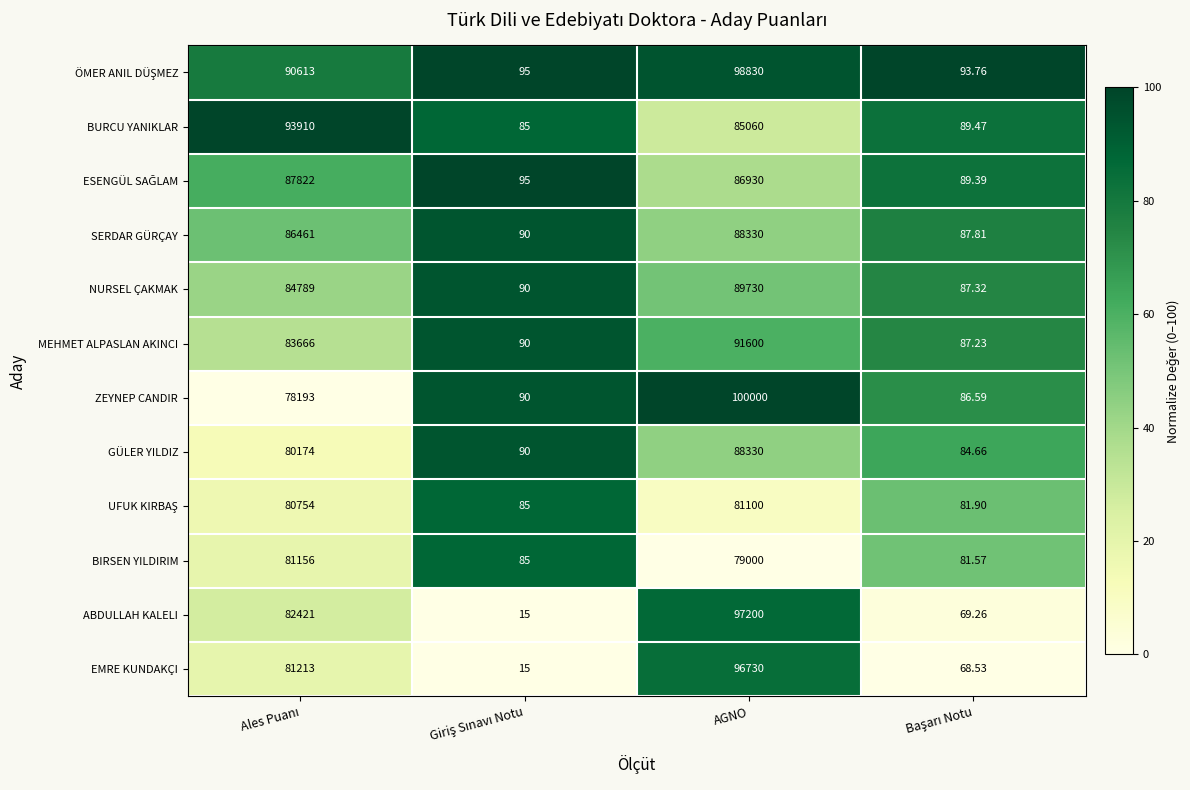

Which series has the largest range (max minus min)?

ZEYNEP CANDIR